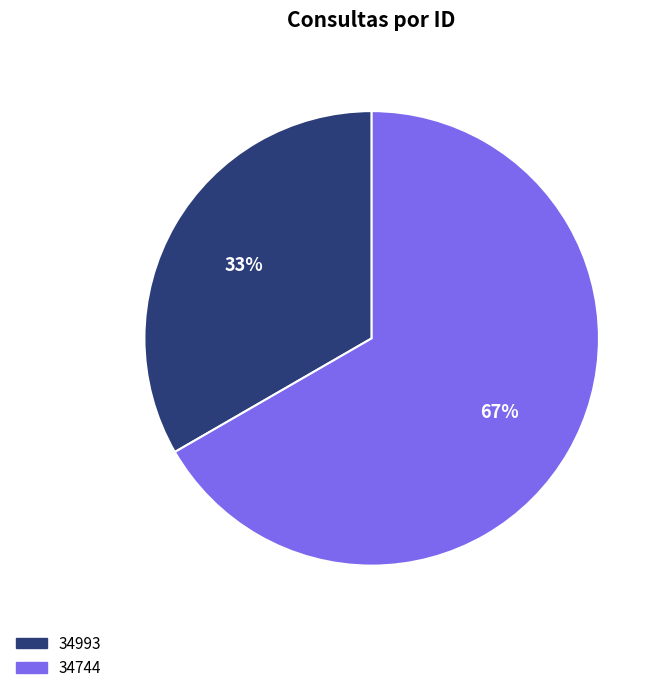

Which slice is the largest?

34744